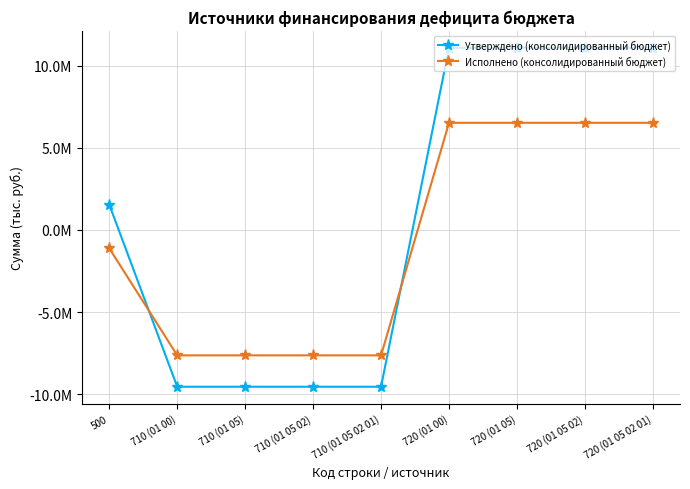

Is the value of Исполнено (консолидированный бюджет) at 720 (01 00) greater than the value of Утверждено (консолидированный бюджет) at 720 (01 00)?

No